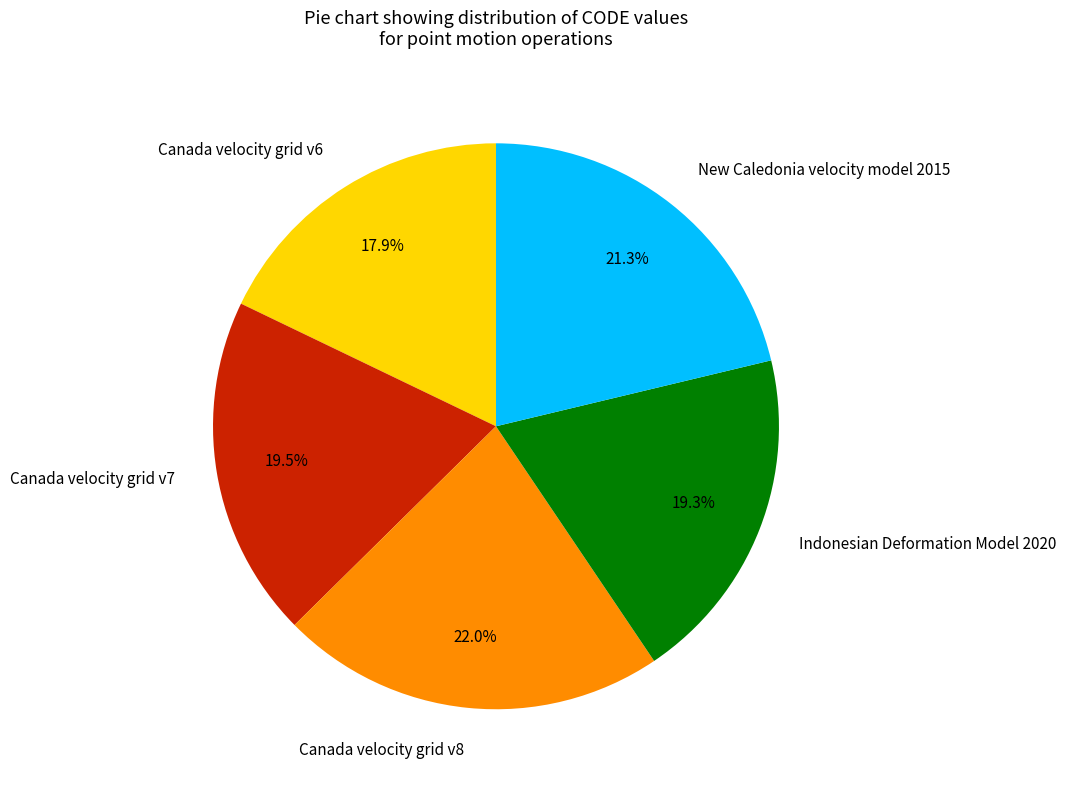

Does Canada velocity grid v6 account for over 50% of the chart?

No